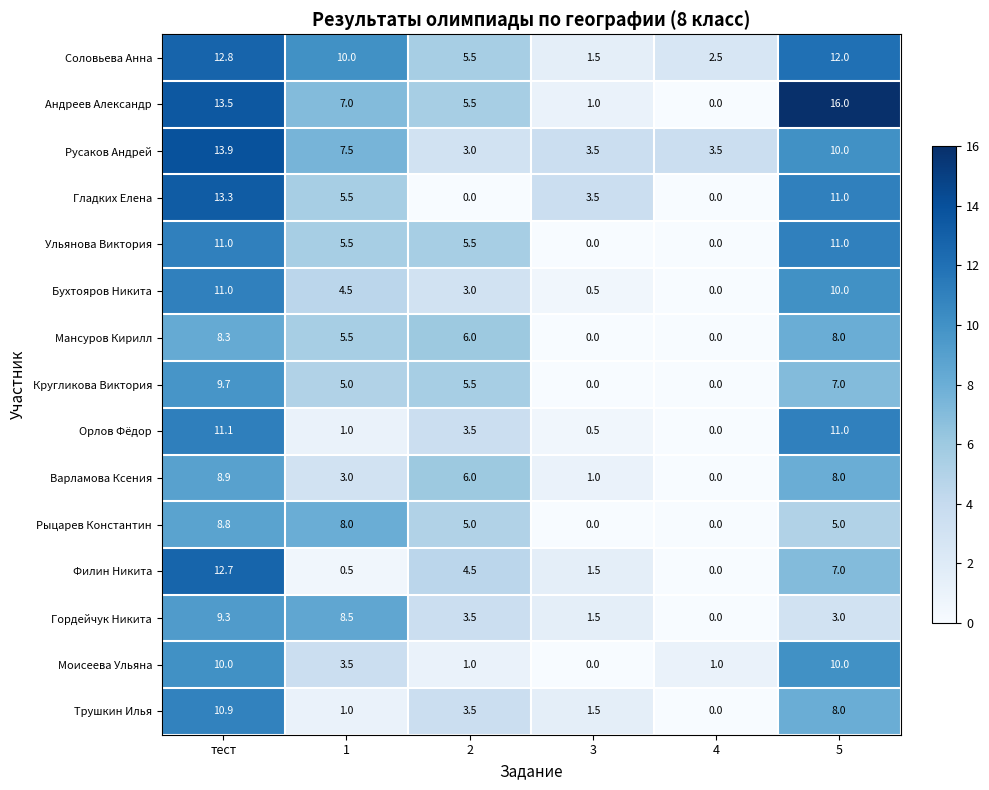

What is the average value of the Мансуров Кирилл series?

4.6